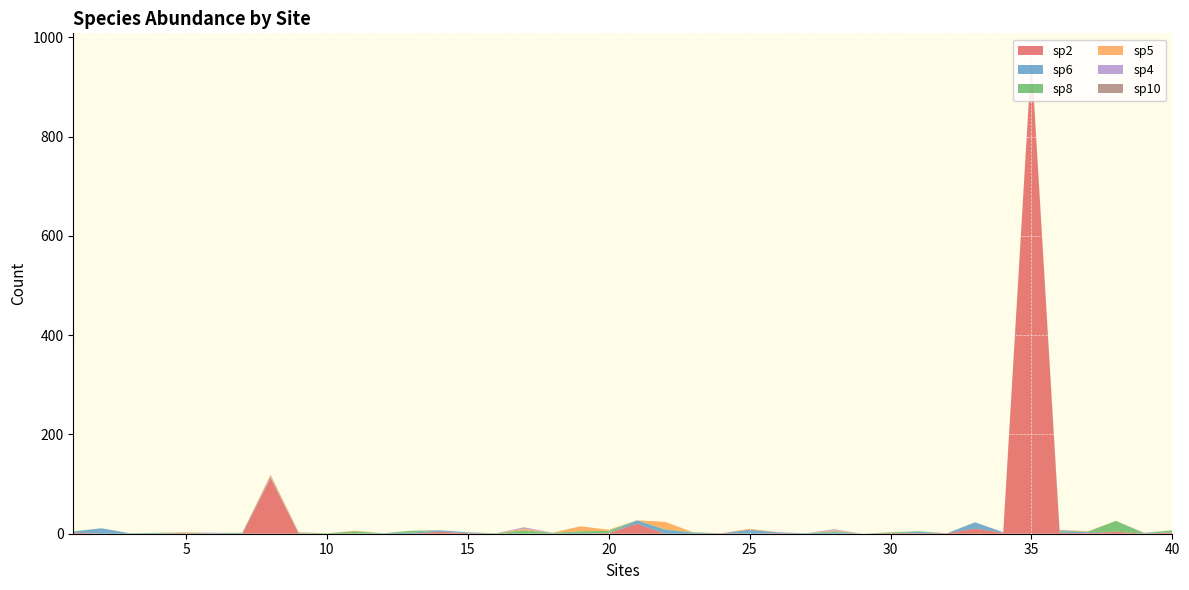

Reading right to left, extract all data points from this chart.

sp2: 40=2	39=0	38=4	37=1	36=2	35=959	34=2	33=10	32=1	31=1	30=1	29=0	28=0	27=0	26=1	25=0	24=1	23=0	22=0	21=20	20=1	19=0	18=0	17=0	16=0	15=1	14=4	13=0	12=0	11=0	10=0	9=0	8=112	7=0	6=0	5=1	4=0	3=0	2=0	1=2
sp6: 40=1	39=0	38=0	37=2	36=3	35=1	34=1	33=13	32=0	31=3	30=0	29=0	28=3	27=1	26=2	25=8	24=0	23=2	22=8	21=7	20=0	19=1	18=1	17=0	16=0	15=2	14=3	13=2	12=1	11=0	10=0	9=0	8=2	7=1	6=1	5=0	4=1	3=1	2=11	1=2
sp8: 40=4	39=1	38=22	37=1	36=2	35=0	34=0	33=0	32=0	31=1	30=2	29=0	28=2	27=0	26=0	25=0	24=0	23=1	22=1	21=0	20=5	19=4	18=1	17=7	16=1	15=0	14=0	13=4	12=0	11=5	10=1	9=1	8=0	7=1	6=0	5=1	4=1	3=0	2=0	1=1
sp5: 40=0	39=0	38=0	37=1	36=0	35=0	34=0	33=0	32=0	31=0	30=0	29=0	28=2	27=0	26=0	25=2	24=0	23=0	22=15	21=0	20=2	19=10	18=0	17=3	16=0	15=0	14=0	13=0	12=0	11=1	10=0	9=1	8=4	7=0	6=0	5=1	4=0	3=0	2=0	1=0
sp4: 40=0	39=1	38=0	37=0	36=1	35=0	34=0	33=0	32=0	31=0	30=0	29=0	28=2	27=0	26=0	25=0	24=0	23=0	22=0	21=0	20=0	19=0	18=0	17=3	16=0	15=0	14=0	13=0	12=0	11=0	10=0	9=1	8=1	7=0	6=1	5=0	4=0	3=0	2=0	1=0
sp10: 40=0	39=0	38=0	37=0	36=0	35=0	34=0	33=0	32=0	31=0	30=0	29=0	28=0	27=0	26=0	25=0	24=0	23=0	22=0	21=0	20=0	19=0	18=0	17=0	16=0	15=0	14=0	13=0	12=0	11=0	10=0	9=0	8=0	7=0	6=0	5=0	4=0	3=0	2=0	1=0